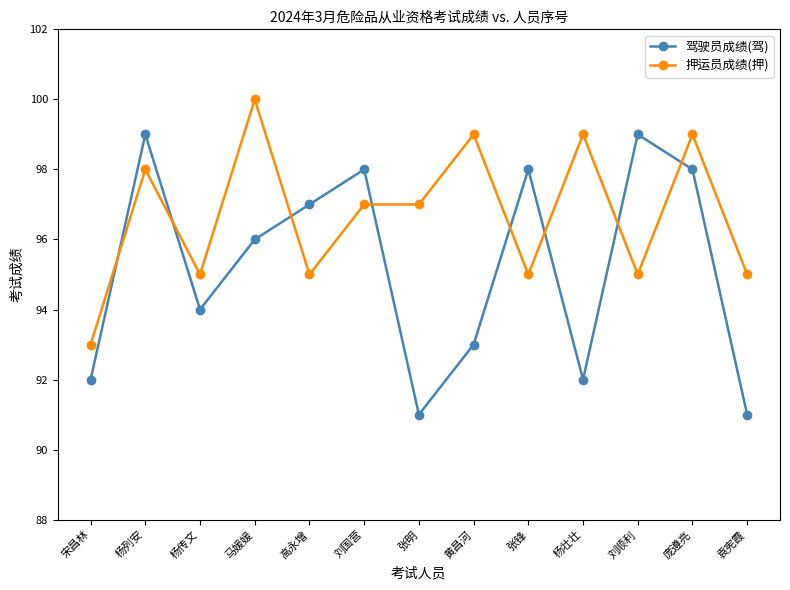

What is the label of the 11th point from the left?

刘顺利